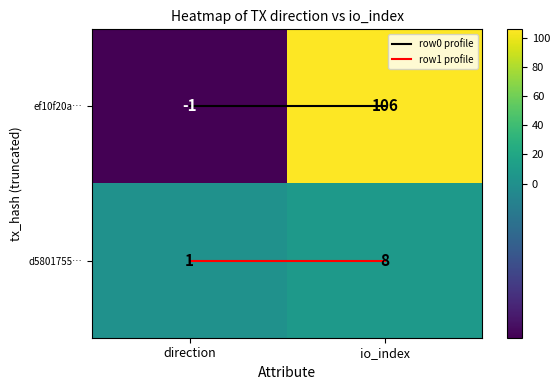

Which series has the largest range (max minus min)?

ef10f20acfab7ac8d8bc07dd336ba21135303cb